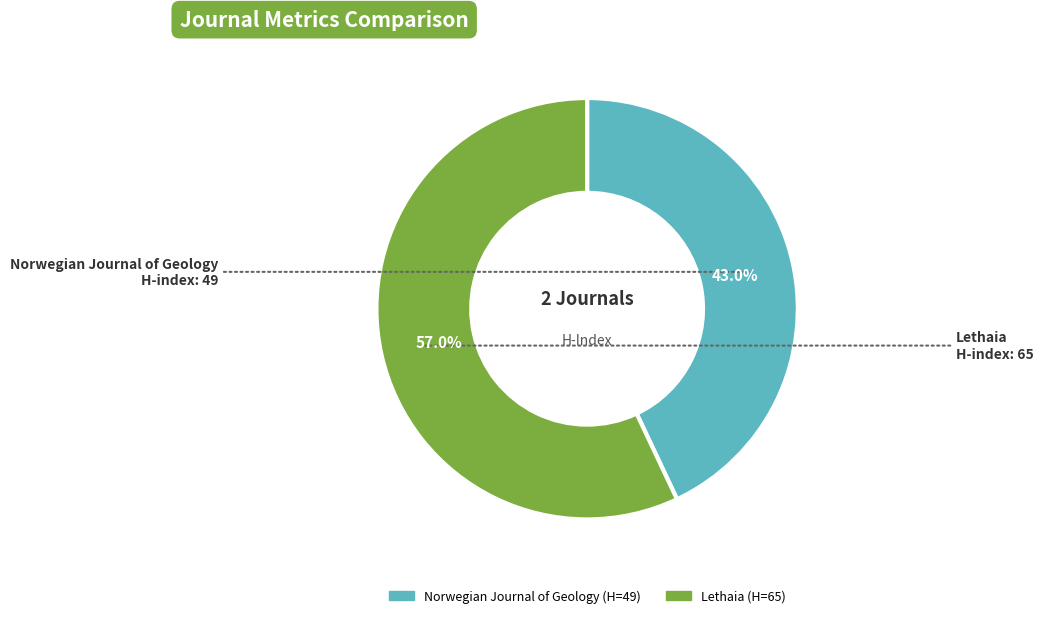

Which slice represents more than half of the pie?

Lethaia